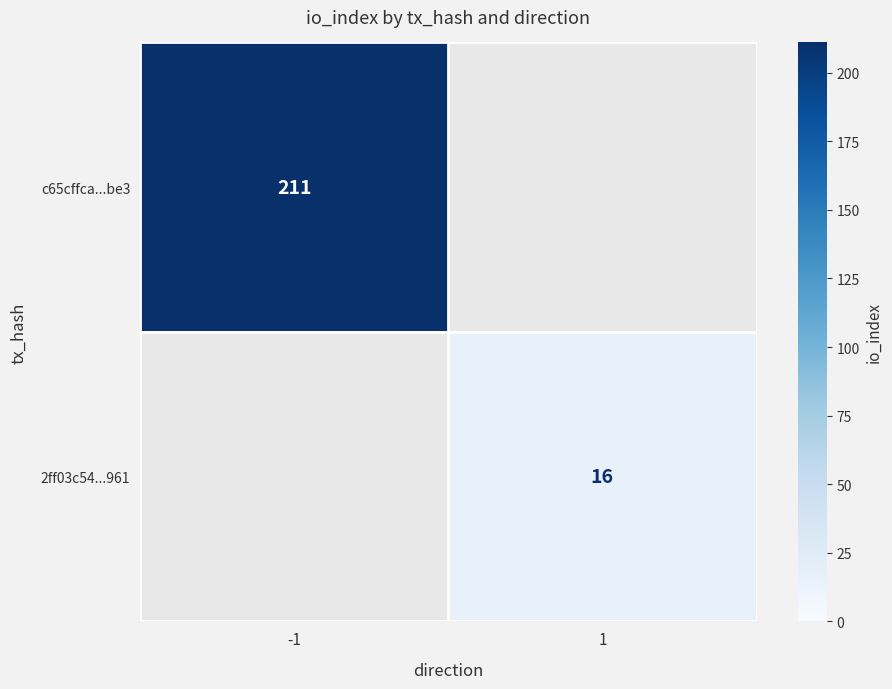

Is the value of c65cffca...be3 at -1 greater than the value of 2ff03c54...961 at 1?

Yes